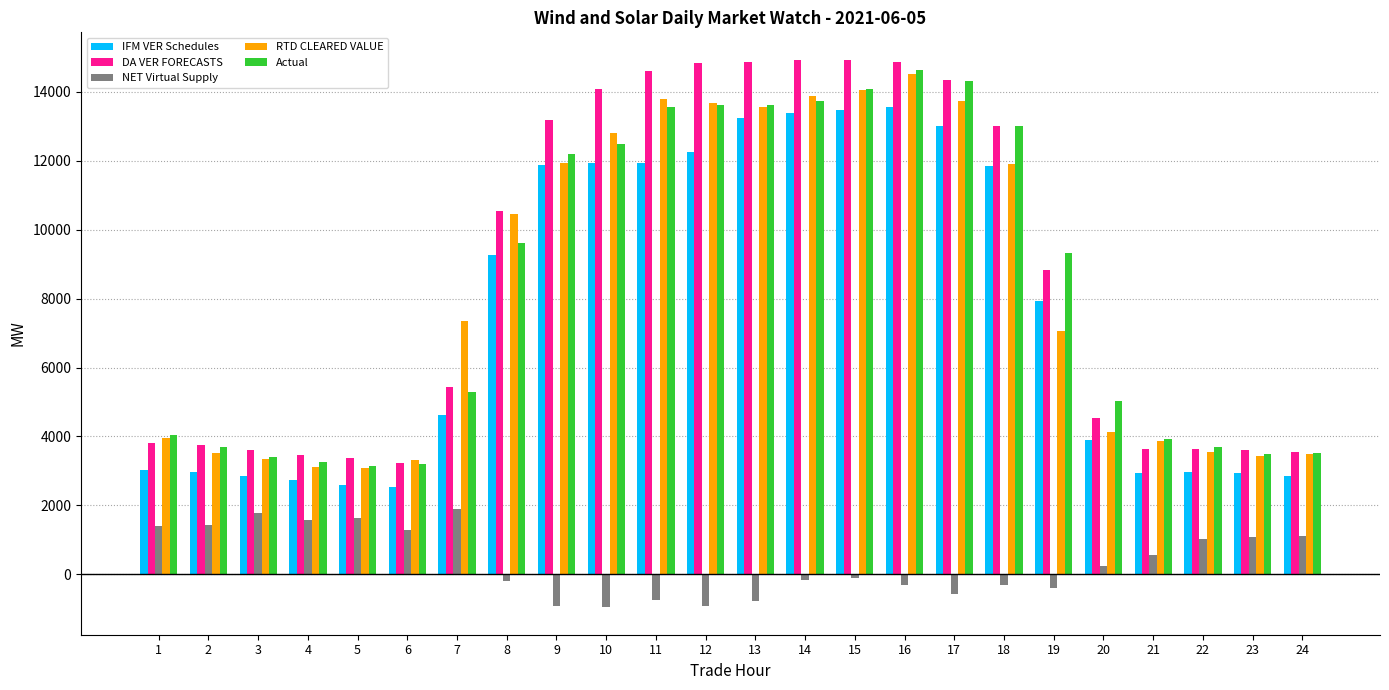

List the series in order of their peak value, lowest first.

NET Virtual Supply, IFM VER Schedules, RTD CLEARED VALUE, Actual, DA VER FORECASTS